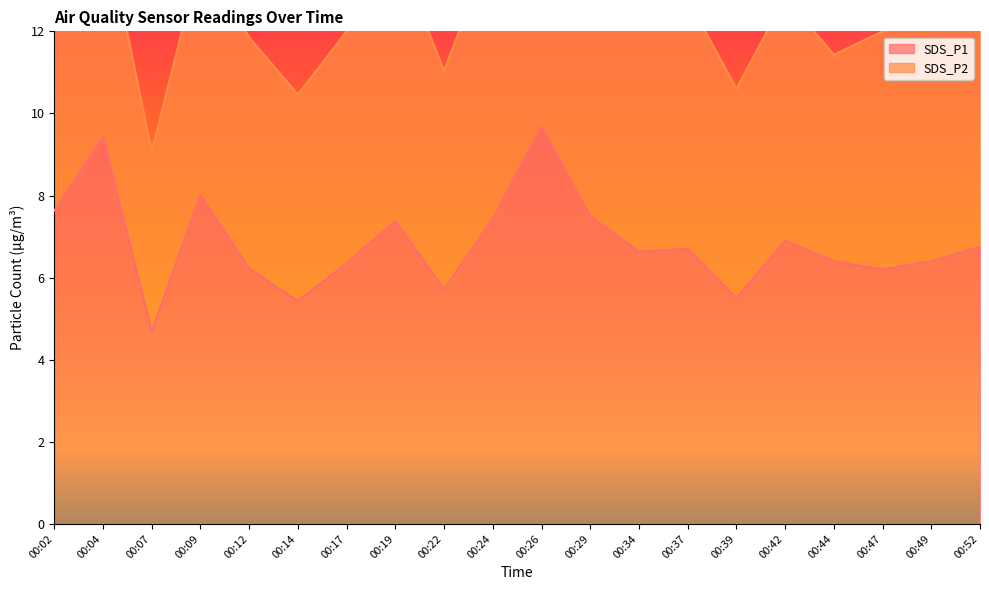

At which label does SDS_P1 first exceed 6?

00:02